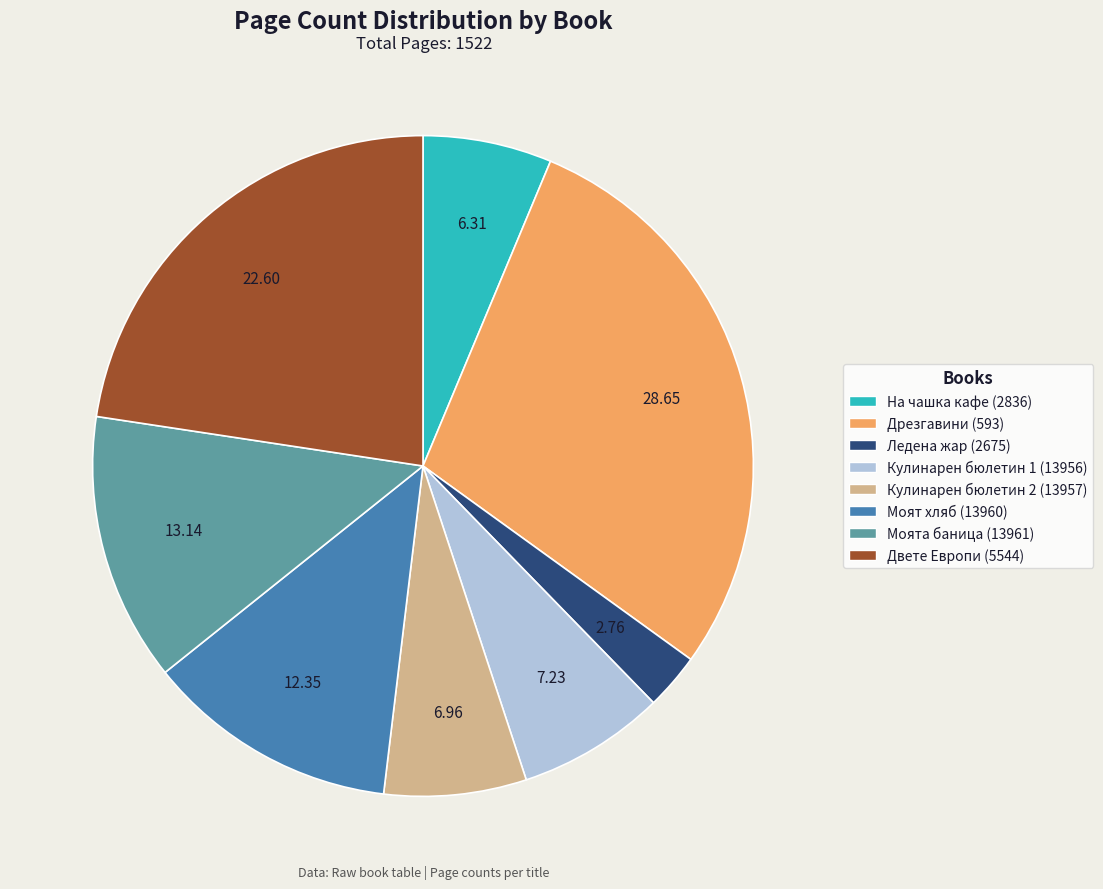

Is there any slice that represents more than half of the pie?

No